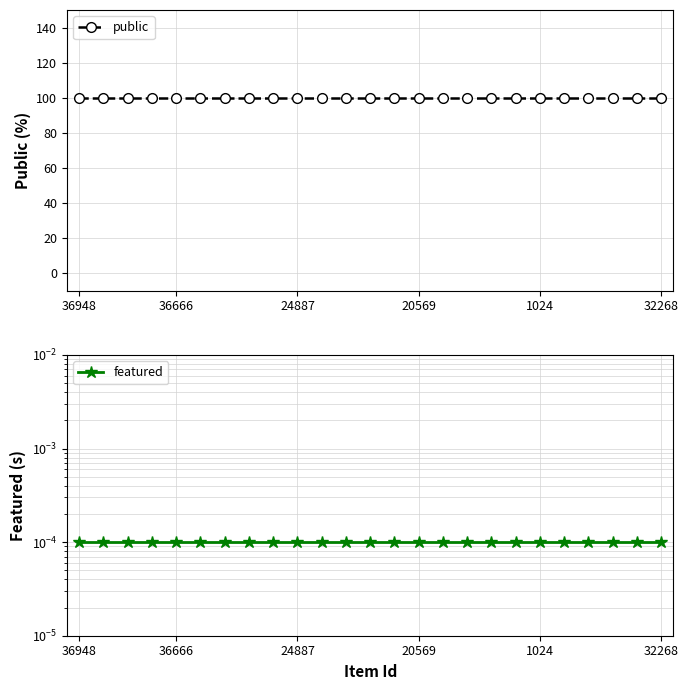

What are all the series names shown in the legend?

public, featured